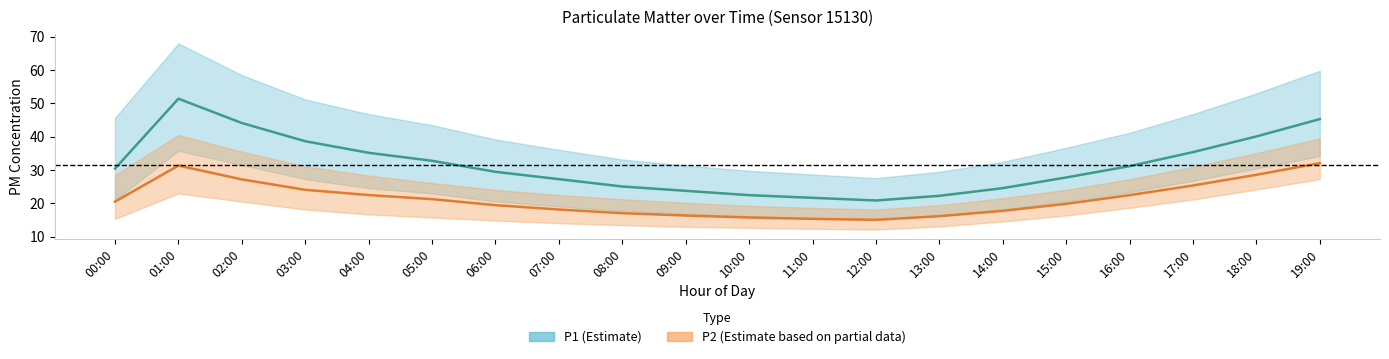

Rank the categories by P2 value from highest to lowest.

19:00, 01:00, 18:00, 02:00, 17:00, 03:00, 04:00, 16:00, 05:00, 00:00, 15:00, 06:00, 07:00, 14:00, 08:00, 09:00, 13:00, 10:00, 11:00, 12:00